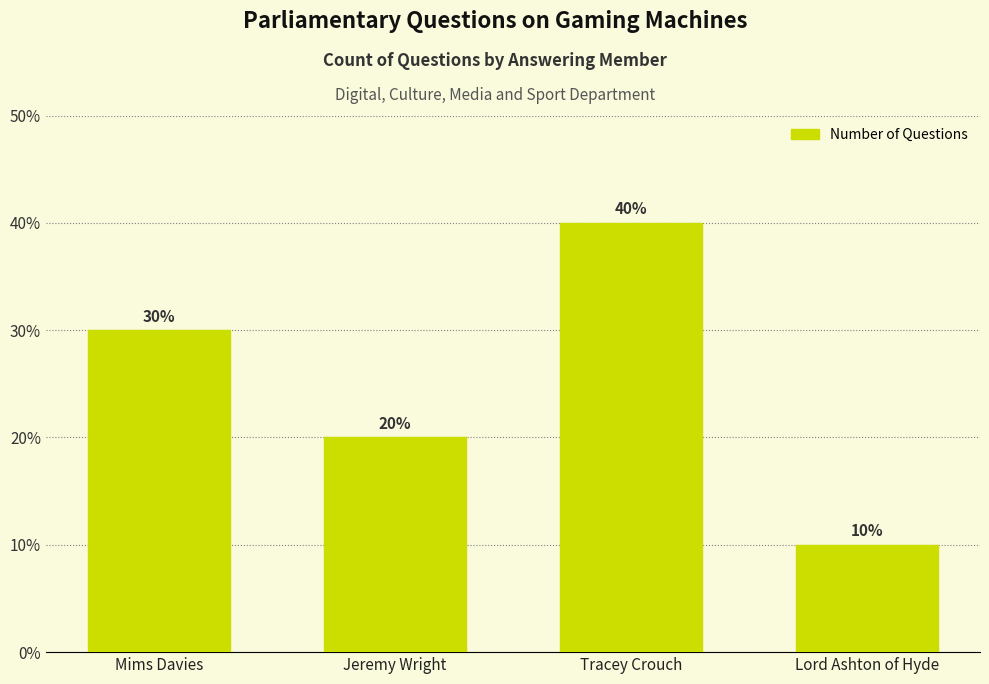

Which category has the lowest value across all series?

Lord Ashton of Hyde